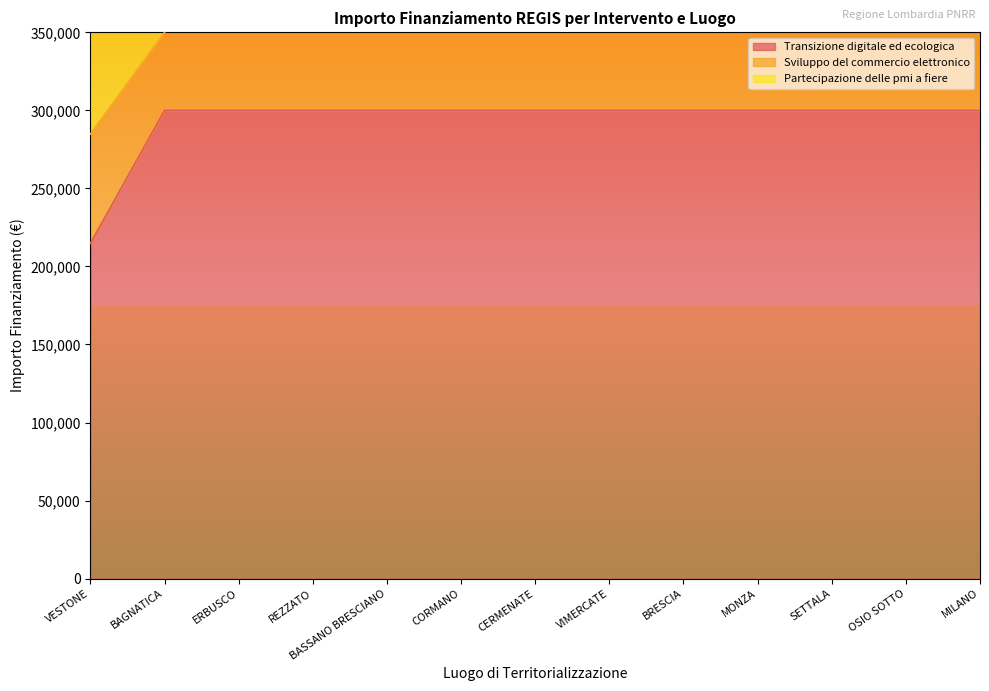

What is the average value of the Transizione digitale ed ecologica series?

293446